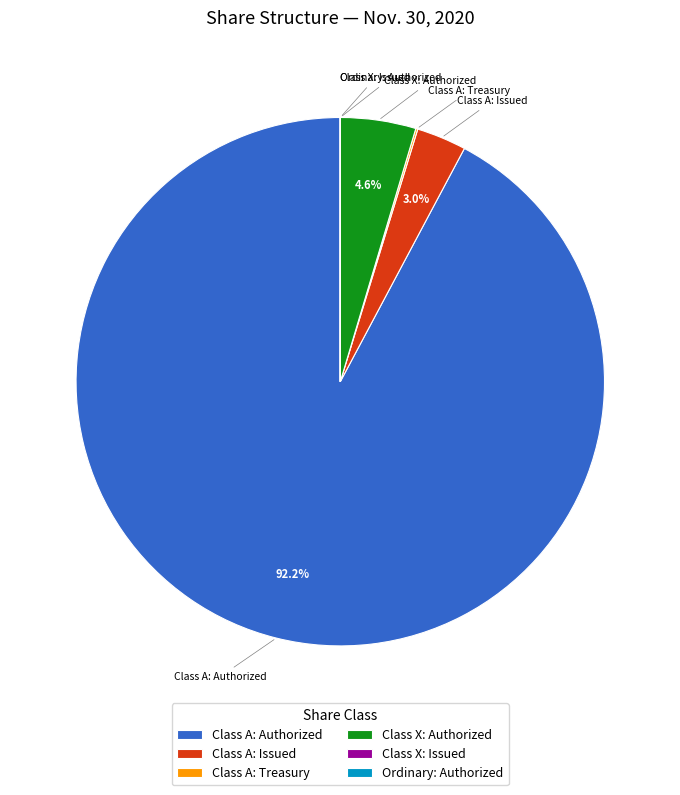

What is the largest slice in the pie chart?

Class A: Authorized